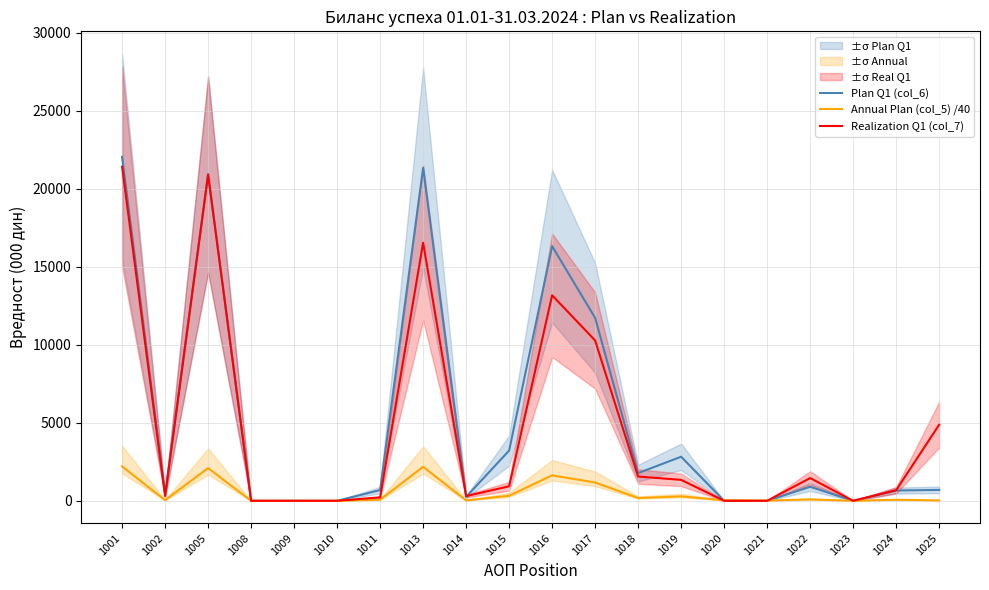

True or false: Realization Q1 (col_7) and Plan Q1 (col_6) cross at least once.

True